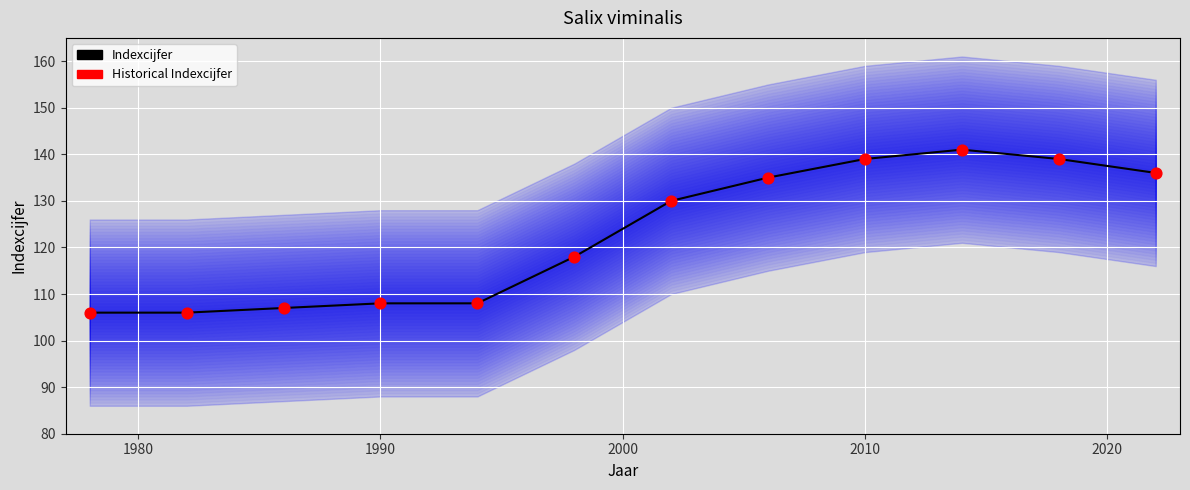

At how many categories does at least one series exceed 125?

6